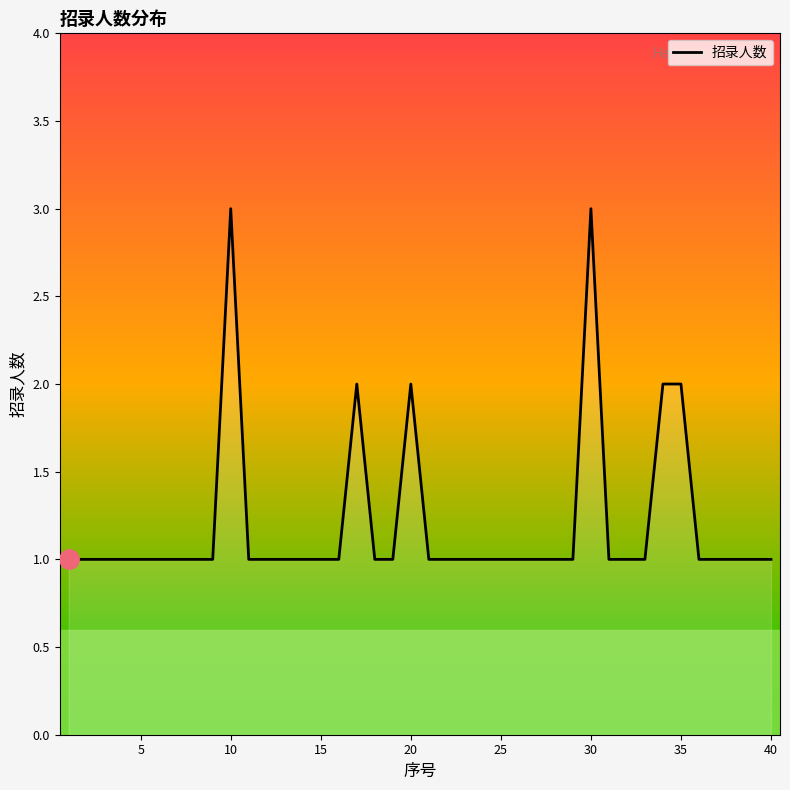

What is the minimum value shown in the chart?

1